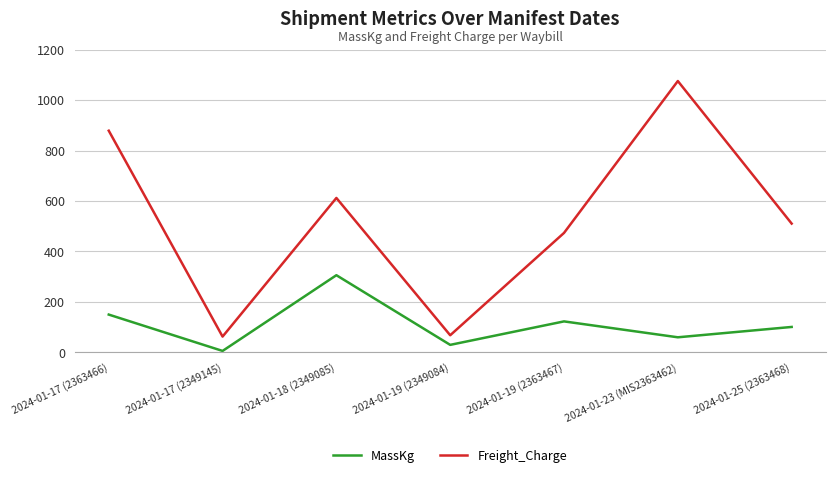

Reading right to left, what are all the values shown in this chart?

MassKg: 2024-01-25 (2363468)=101.0	2024-01-23 (MIS2363462)=60.0	2024-01-19 (2363467)=123.0	2024-01-19 (2349084)=30.0	2024-01-18 (2349085)=306.0	2024-01-17 (2349145)=6.0	2024-01-17 (2363466)=150.0
Freight_Charge: 2024-01-25 (2363468)=510.5	2024-01-23 (MIS2363462)=1075.2	2024-01-19 (2363467)=473.6	2024-01-19 (2349084)=68.1	2024-01-18 (2349085)=612.0	2024-01-17 (2349145)=62.8	2024-01-17 (2363466)=878.5